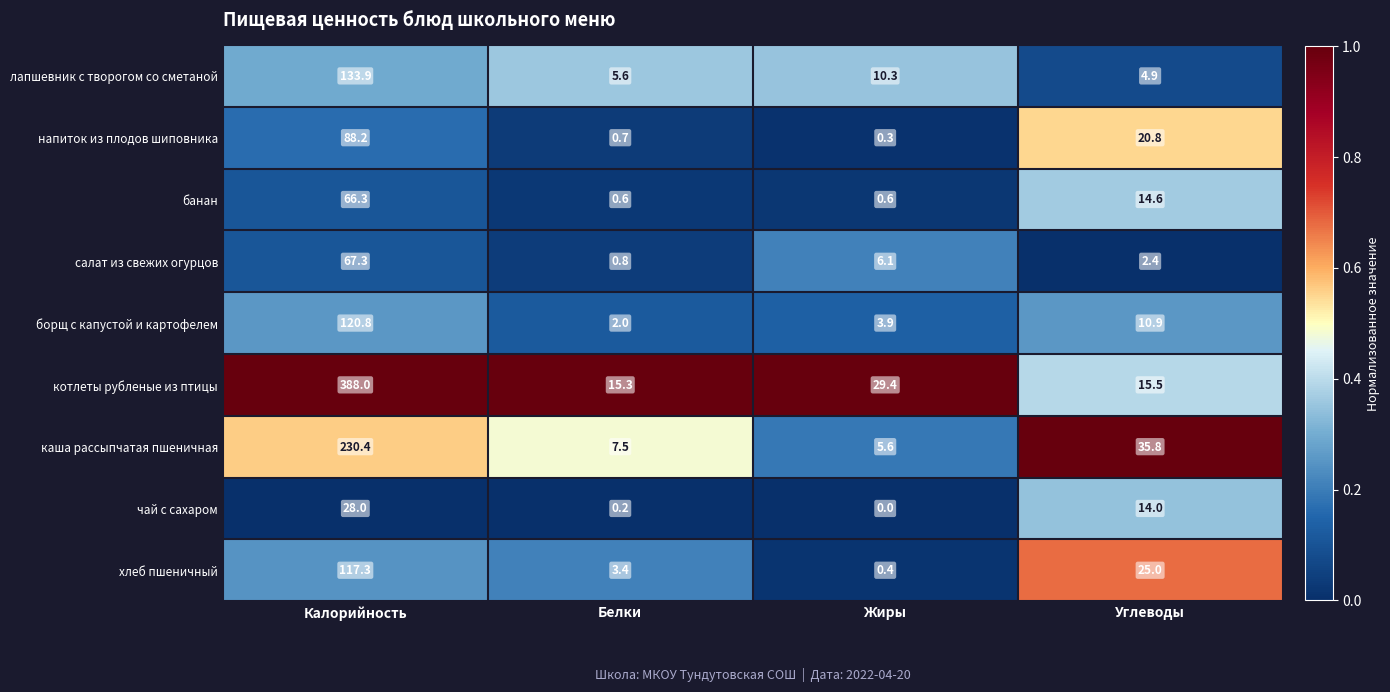

What is the difference between the борщ с капустой и картофелем values at Калорийность and Белки?

118.8